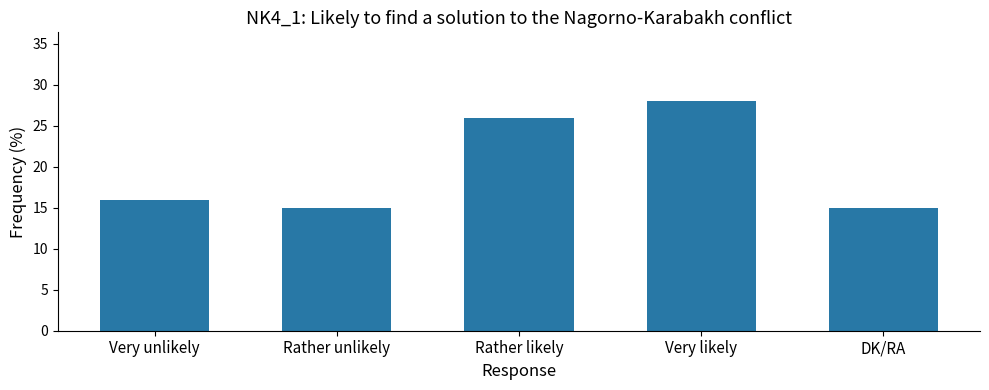

What position from the right is DK/RA?

1